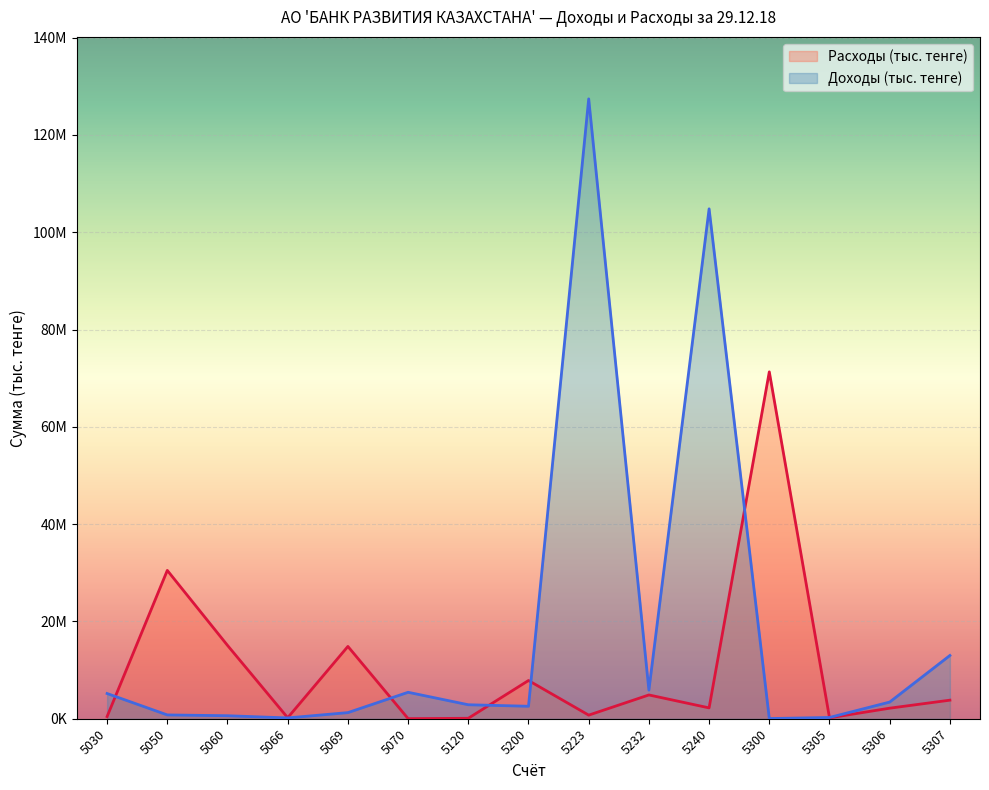

What is the spread (max minus min) of values at 5300?

71256059